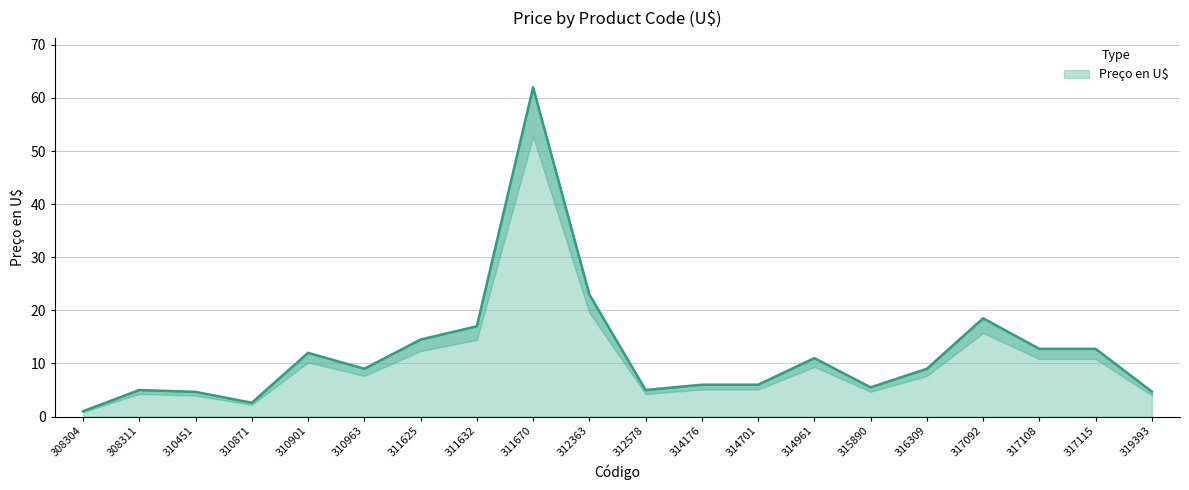

What is the change in value from 310451 to 317108?

+8.1